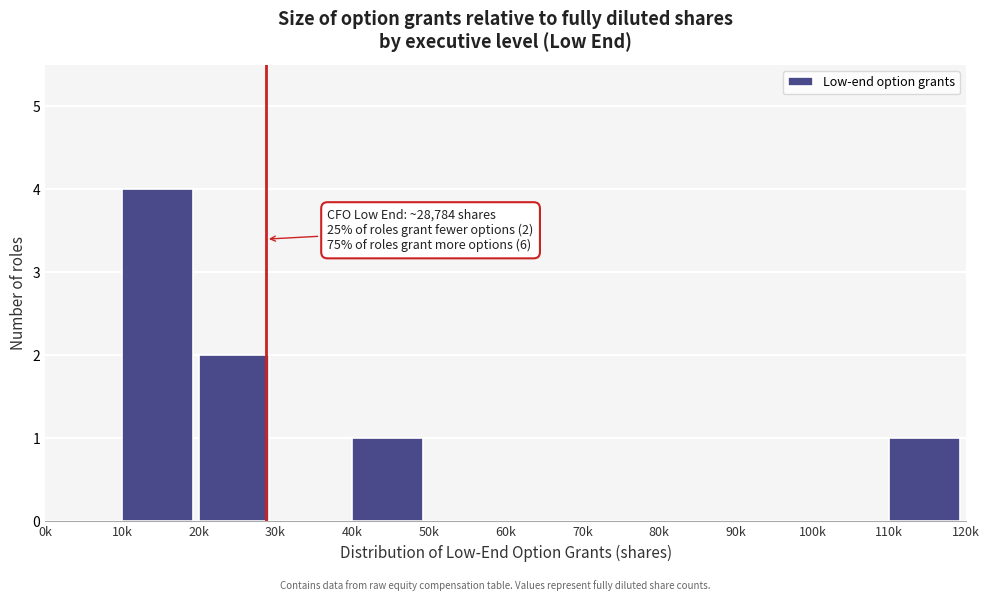

Reading left to right, what are all the values shown in this chart?

0k=0	10k=4	20k=2	30k=0	40k=1	50k=0	60k=0	70k=0	80k=0	90k=0	100k=0	110k=1